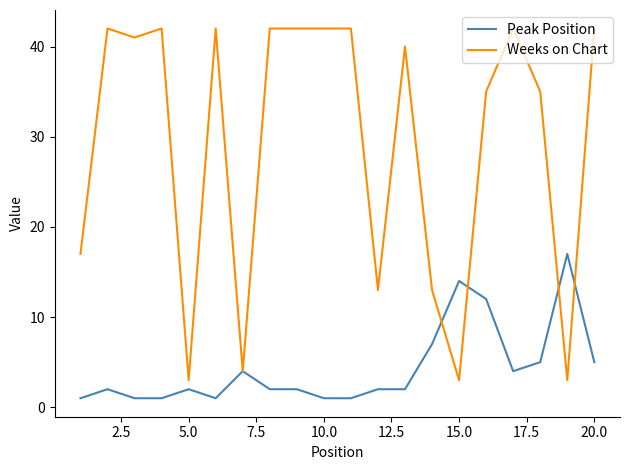

Which series has the largest total across all categories?

Weeks on Chart